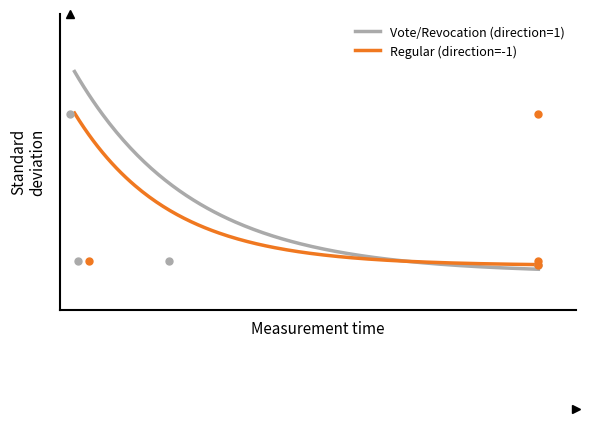

What is the ratio of the value at 1576985522 to the value at 1571955559?

1.0